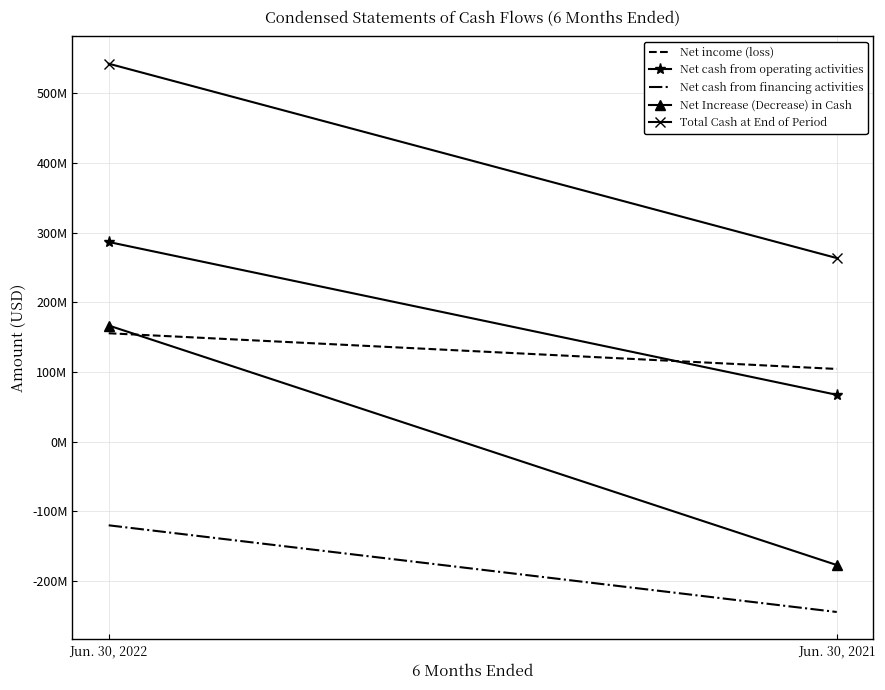

Reading right to left, what are all the values shown in this chart?

Net income (loss): 104517591	155737603
Net cash from operating activities: 67396067	286687400
Net cash from financing activities: -244221223	-119836092
Net Increase (Decrease) in Cash: -176825156	166851308
Total Cash at End of Period: 263657411	542521661